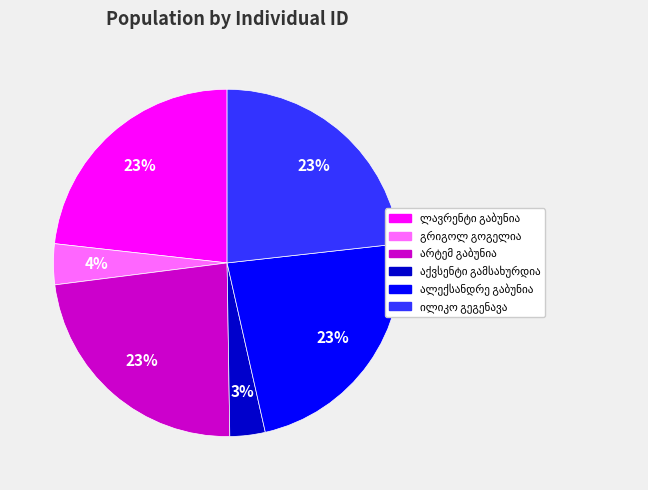

To the nearest percent, what is the difference between the largest and smallest slice percentages?

20%